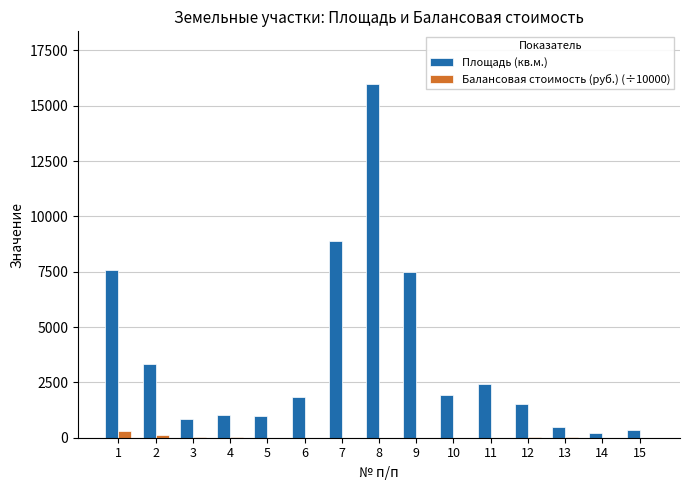

What is the sum of all Площадь (кв.м.) values?

54869.0